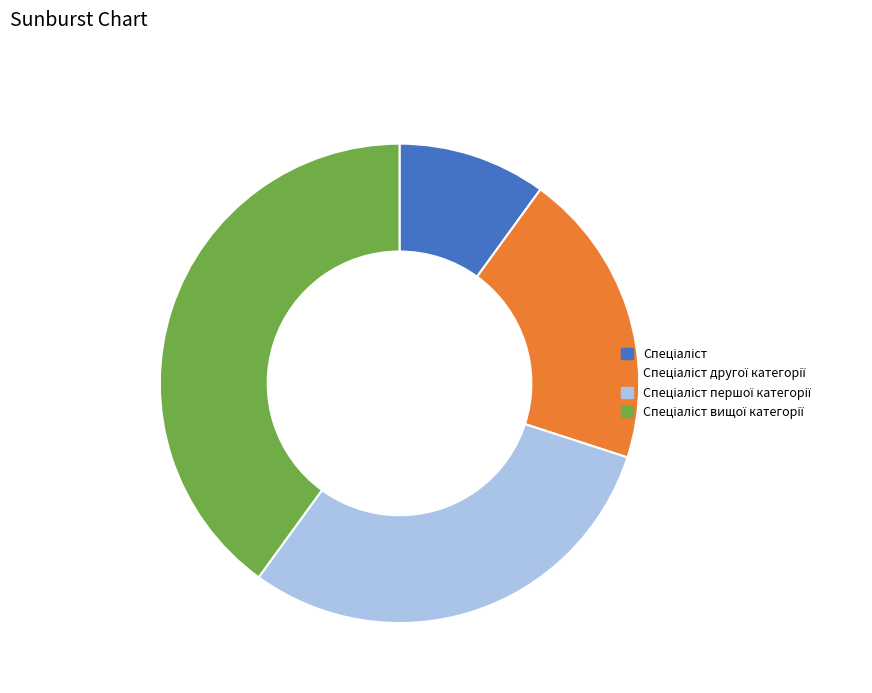

Does any single category account for the majority?

No